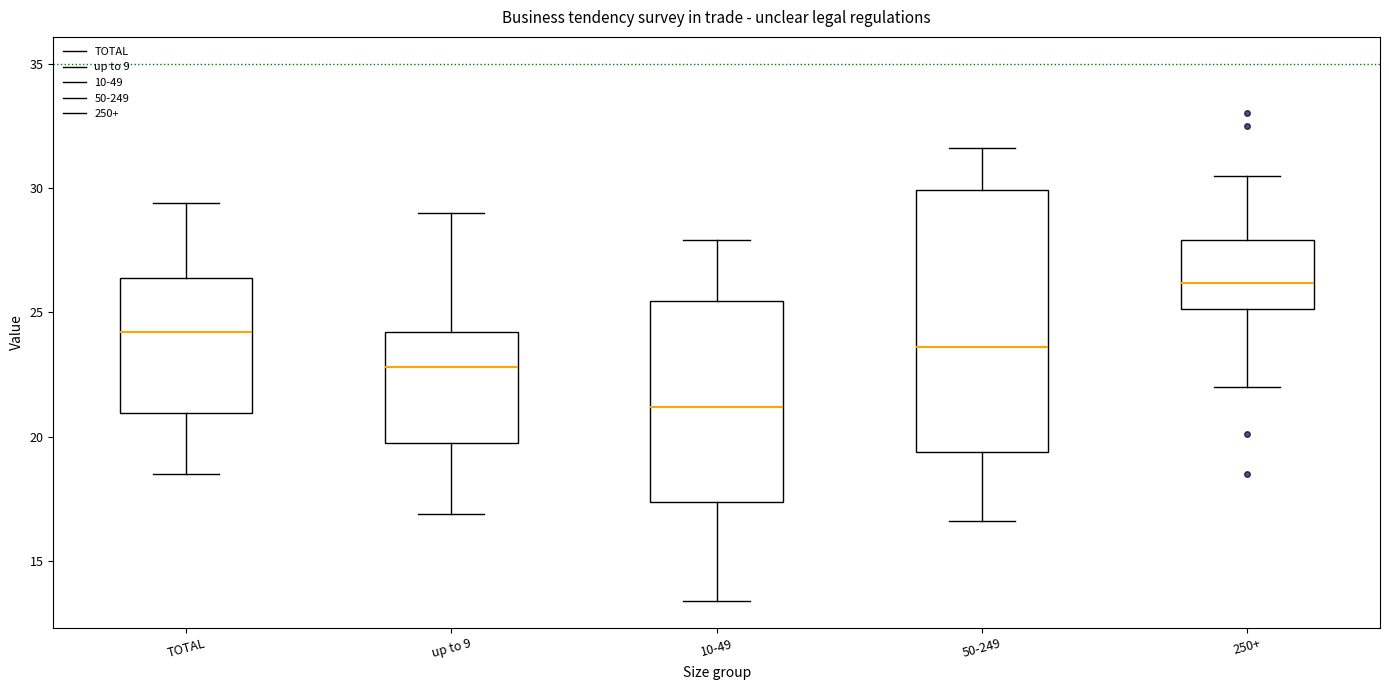

Comparing the boxes themselves (not the whiskers), which one is the tallest?

50-249